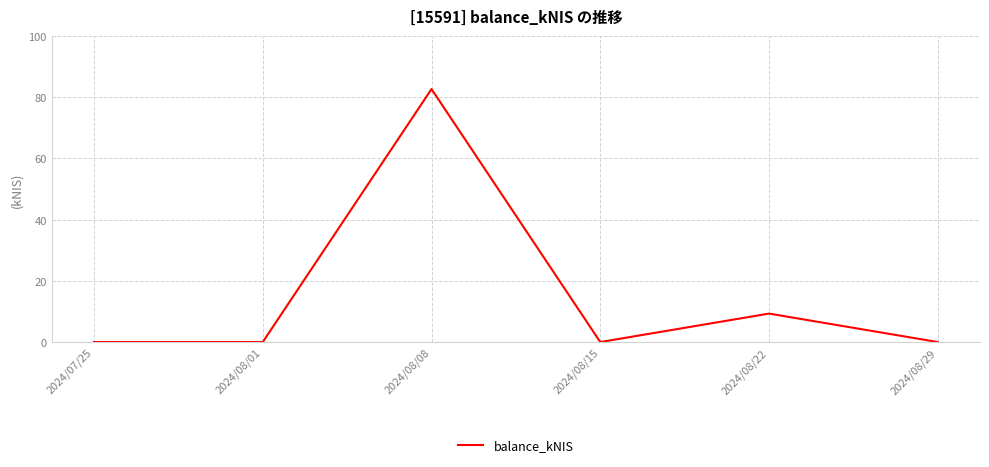

Between 2024/08/29 and 2024/08/08, which is larger?

2024/08/08